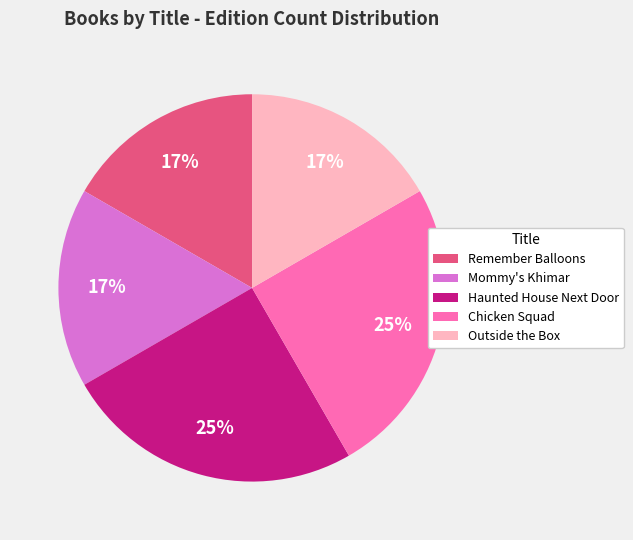

What percentage is the Chicken Squad slice, to the nearest percent?

25%